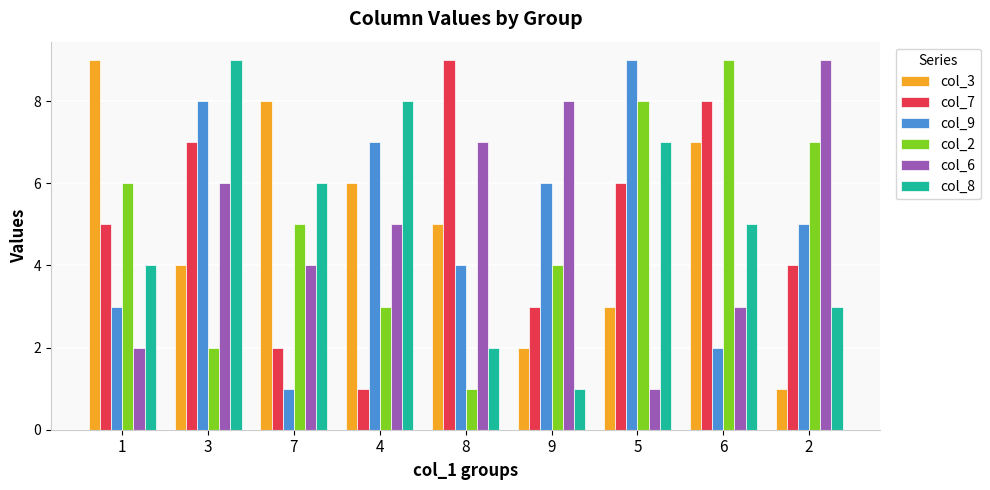

What position from the left is 7?

3